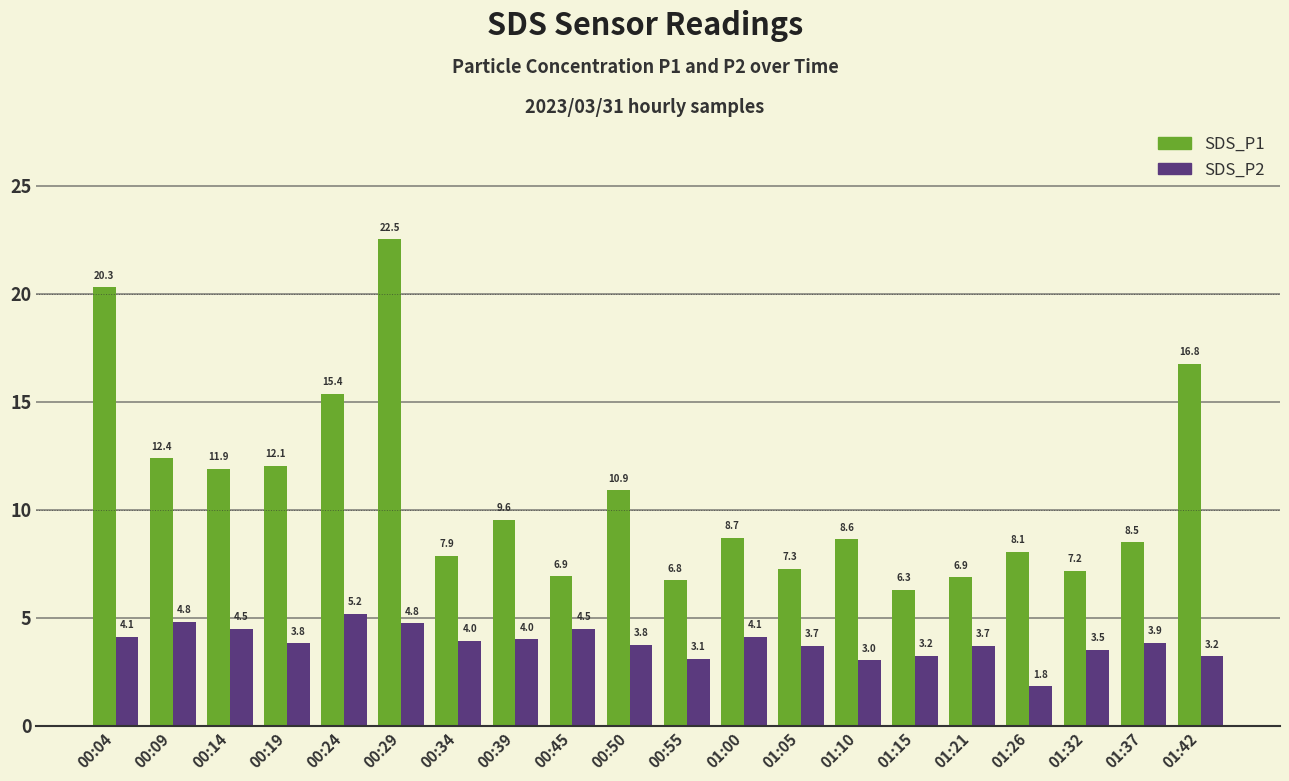

At which label is SDS_P1 closest to 14?

00:24